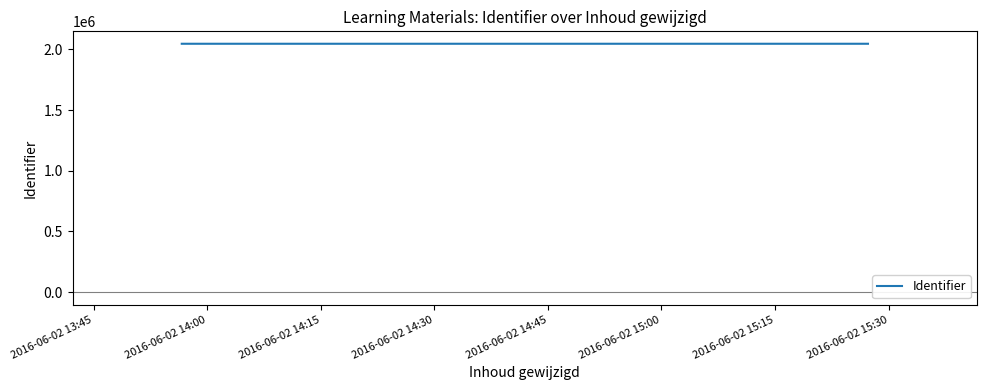

What is the minimum value shown in the chart?

2046244